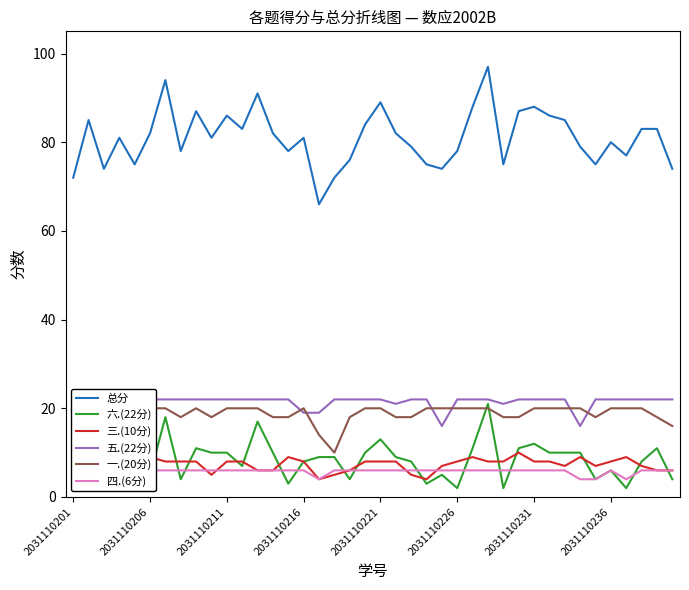

At which category does the chart reach its peak across all series?

27